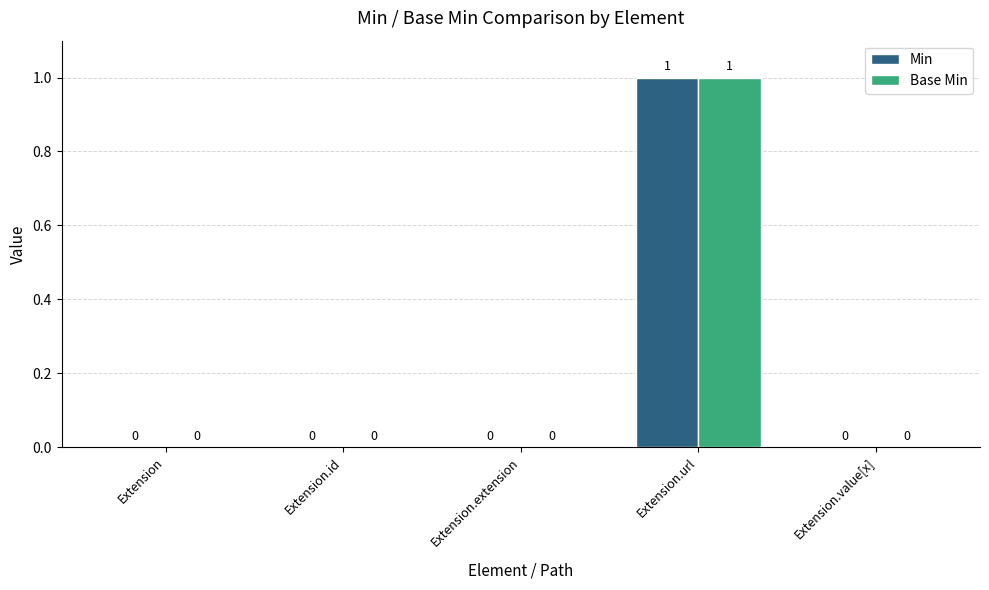

Reading right to left, transcribe all the data shown in this chart.

Min: Extension.value[x]=0	Extension.url=1	Extension.extension=0	Extension.id=0	Extension=0
Base Min: Extension.value[x]=0	Extension.url=1	Extension.extension=0	Extension.id=0	Extension=0